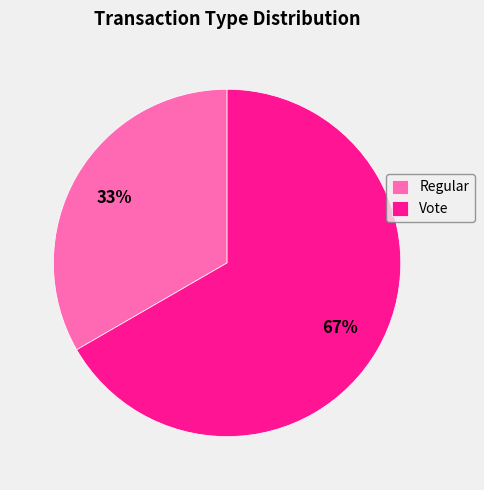

Count the number of slices in the pie.

2